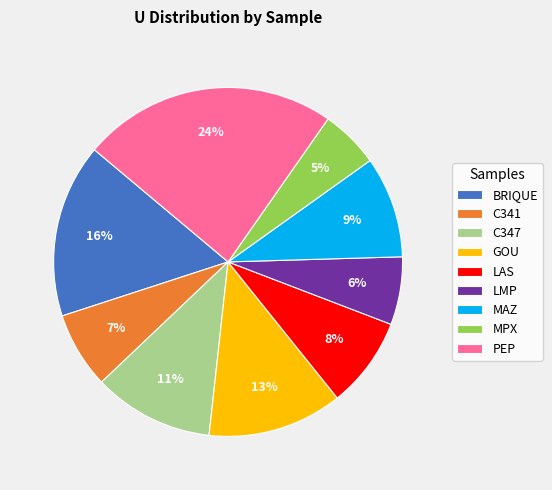

Does any single category account for the majority?

No